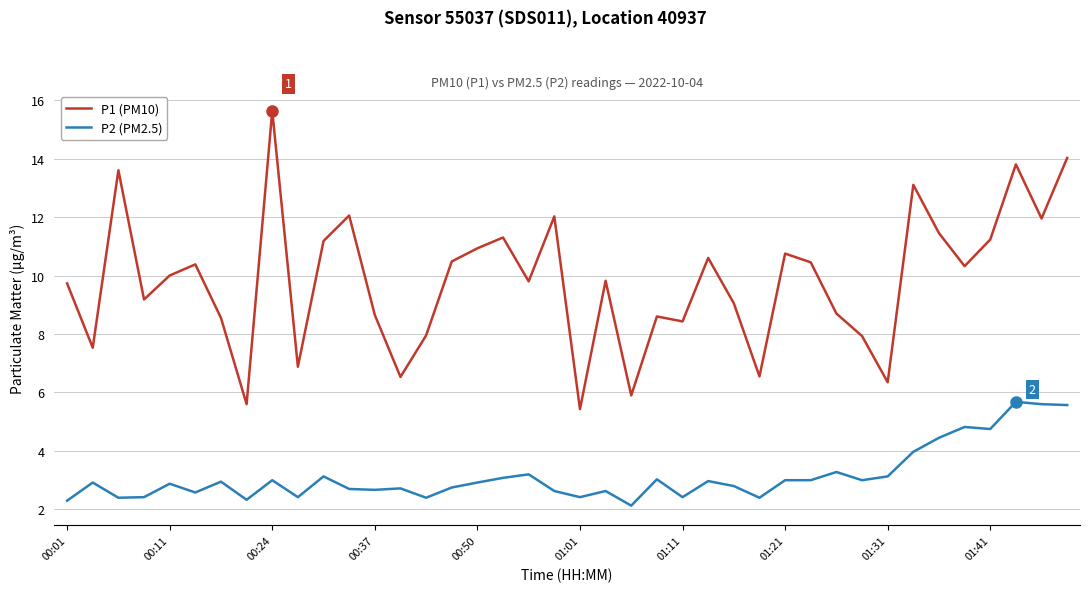

True or false: P1 (PM10) and P2 (PM2.5) intersect in this chart.

False